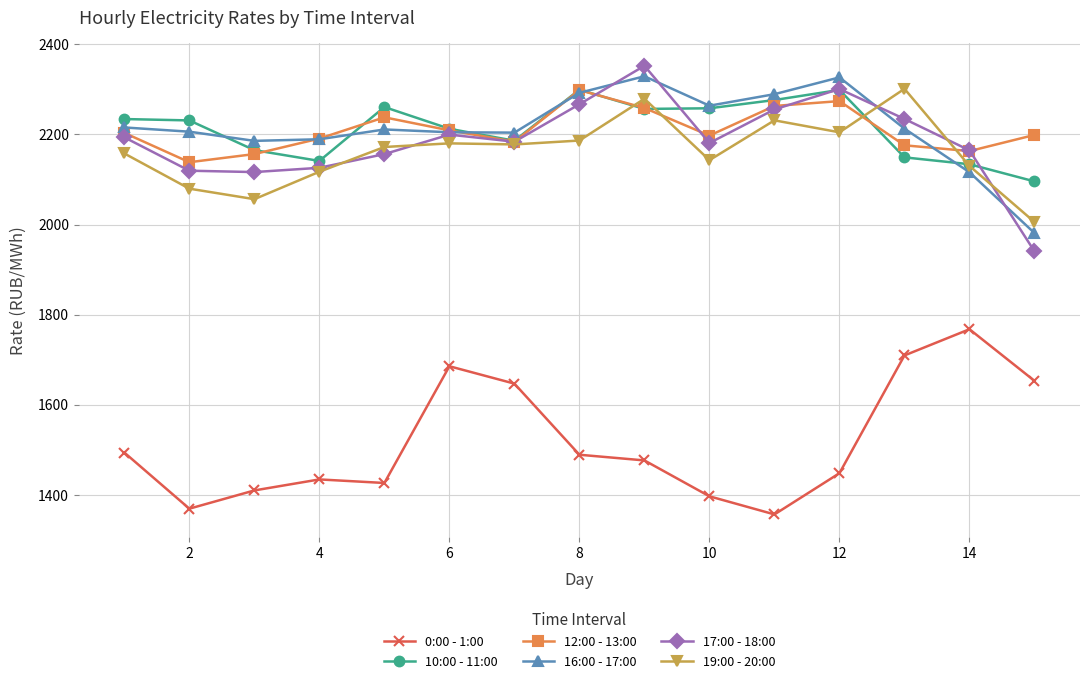

What is the difference between the maximum and minimum values in the 17:00 - 18:00 series?

411.6